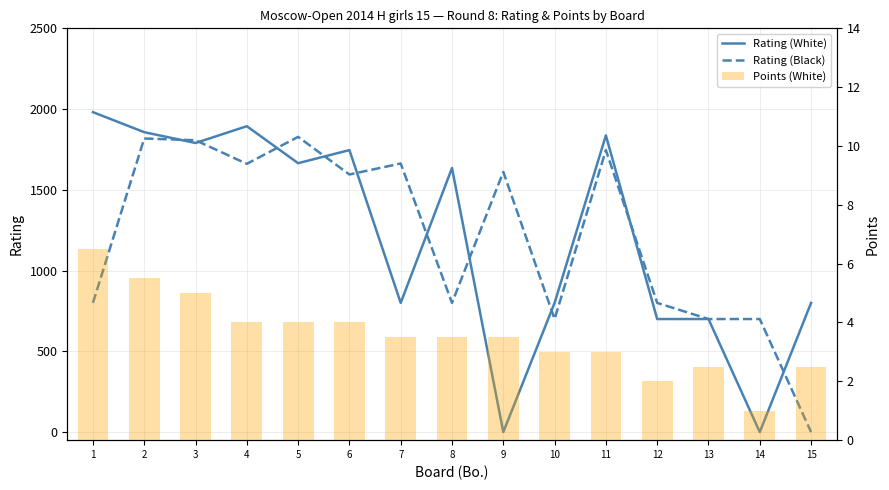

What is the value of the Rating (White) bar at the 10th from the left?

800.0